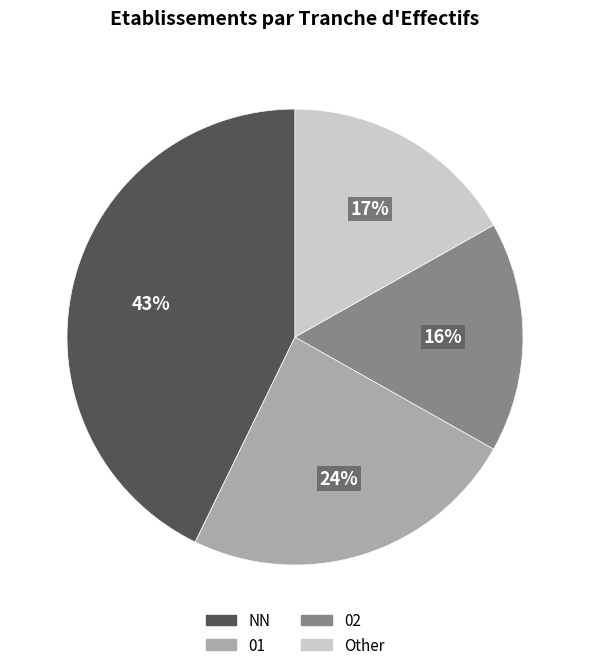

The Other slice represents 17% of the pie. True or false?

True